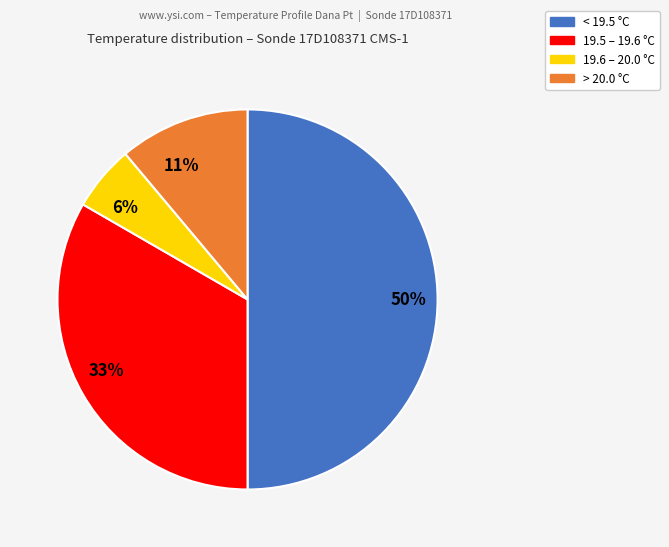

Which has a higher value, 33% or 6%?

33%